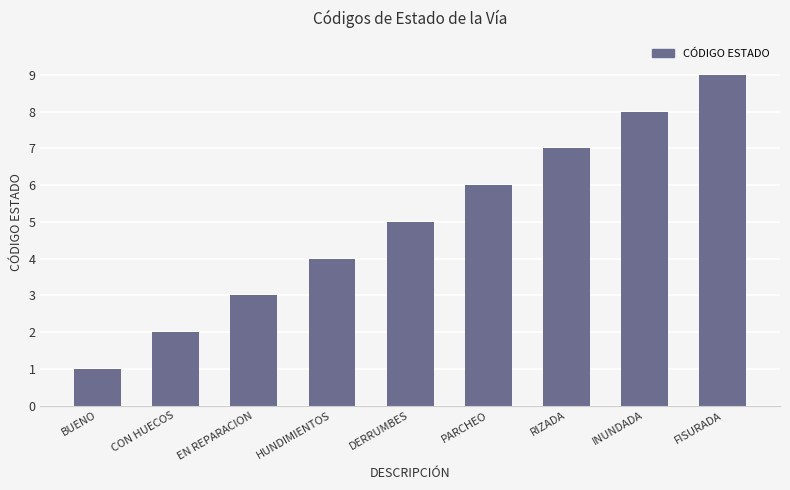

What is the value of the 9th bar from the left?

9